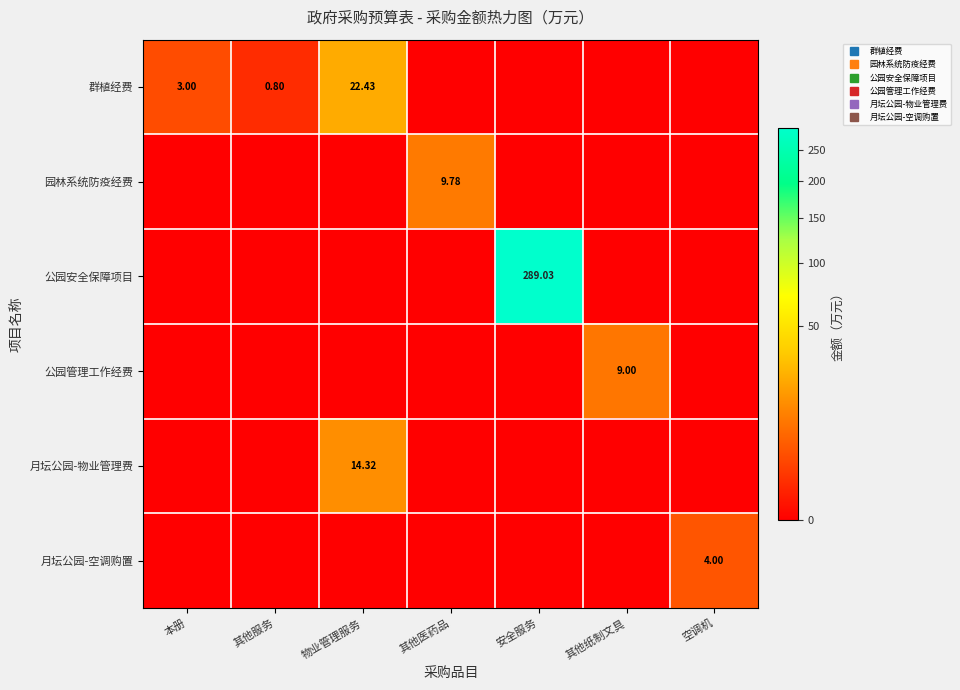

The 公园安全保障项目 series shows 0.0 at 本册. True or false?

True